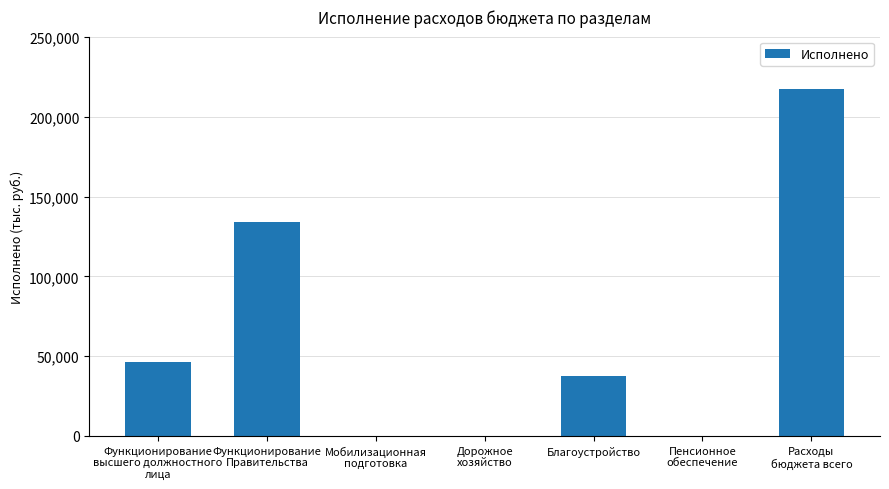

How many data points does each series have?

7